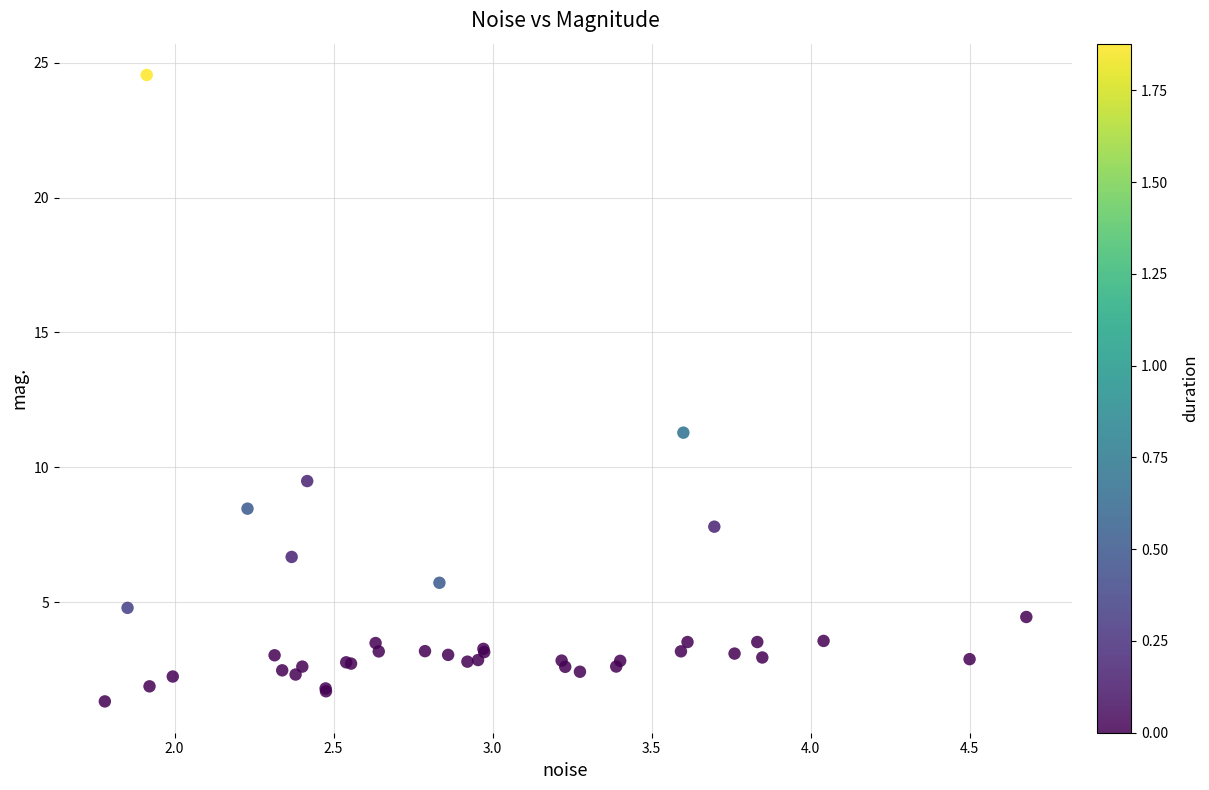

What Y value in the scatter plot is closest to 12?

11.3